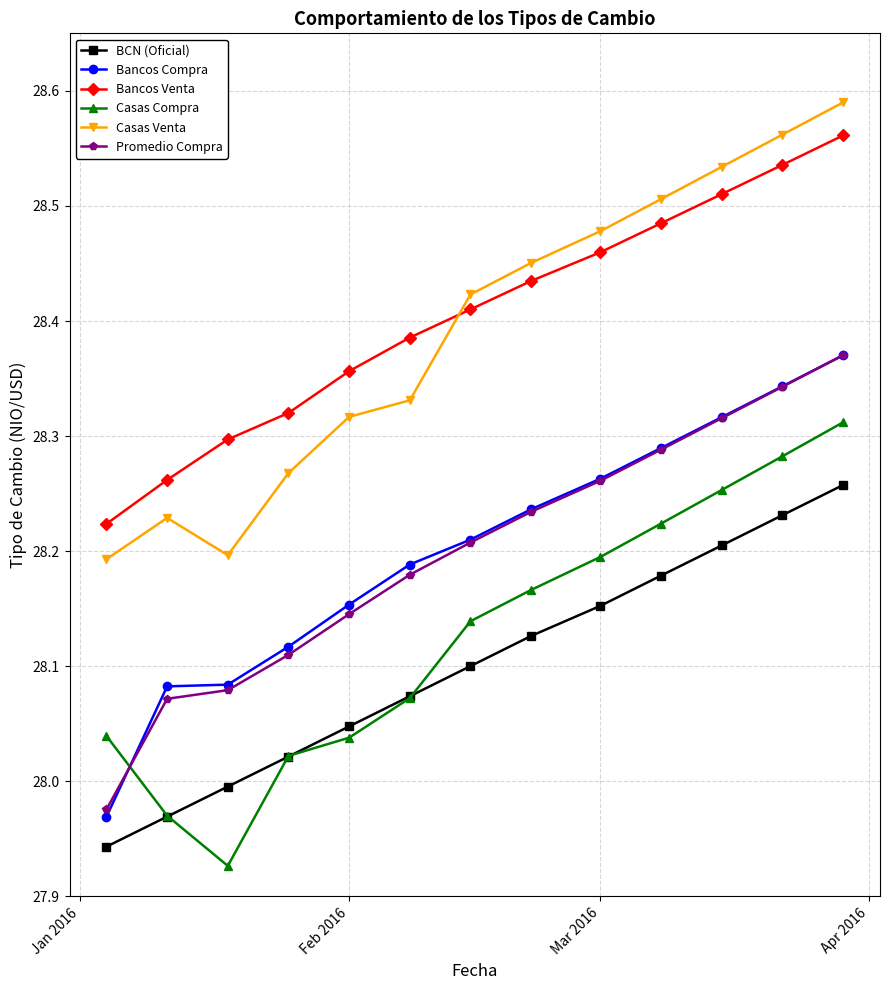

At how many categories does at least one series exceed 27?

13